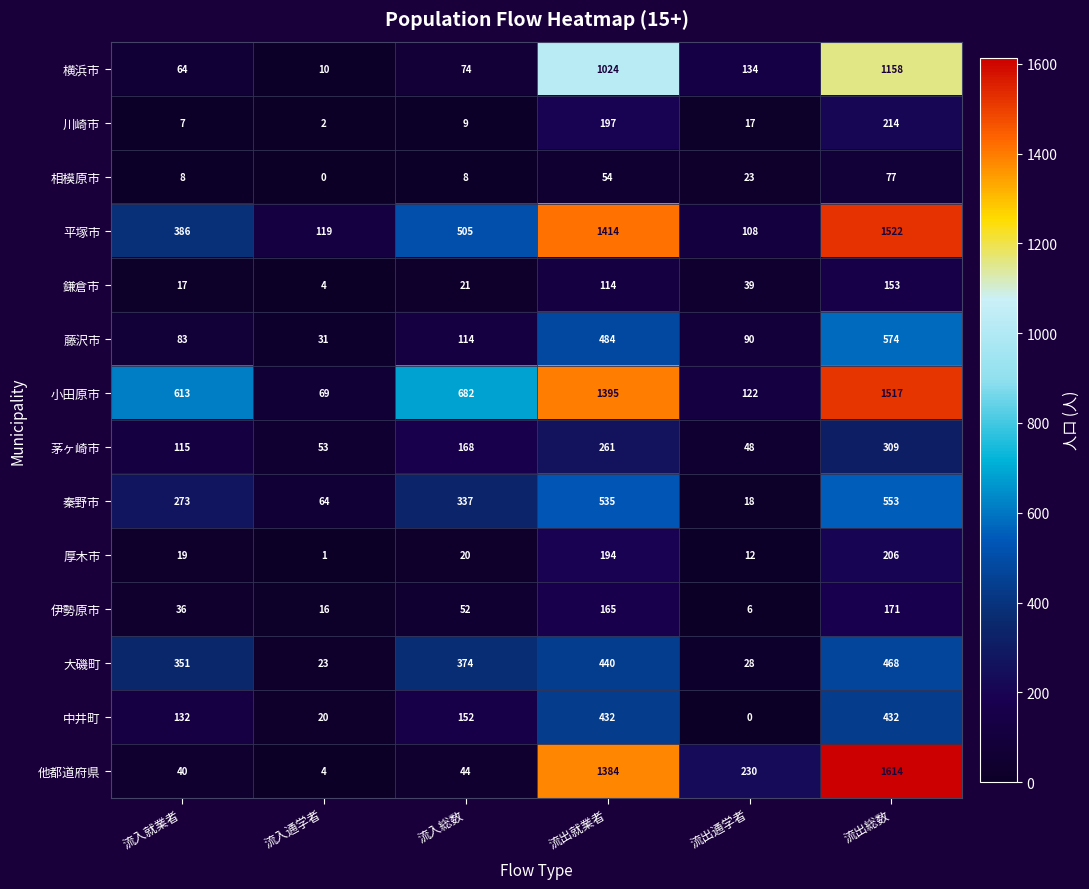

What value does the 茅ヶ崎市 series have at 流入総数, to the nearest 5?

170